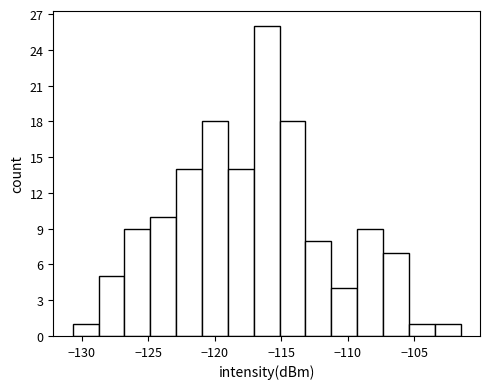

Read against the x-axis, roughly where is the centre of the tallest bar?

-116.0